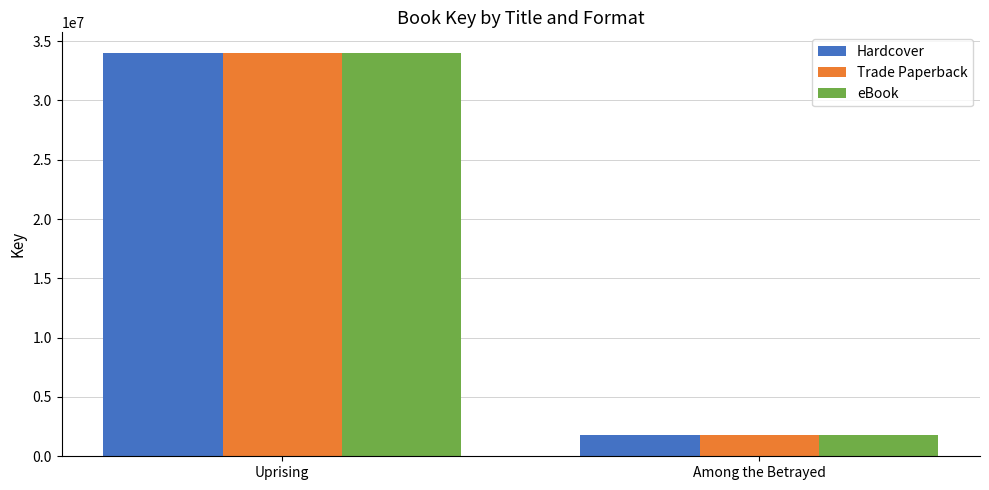

What is the maximum value shown in the chart?

34033684